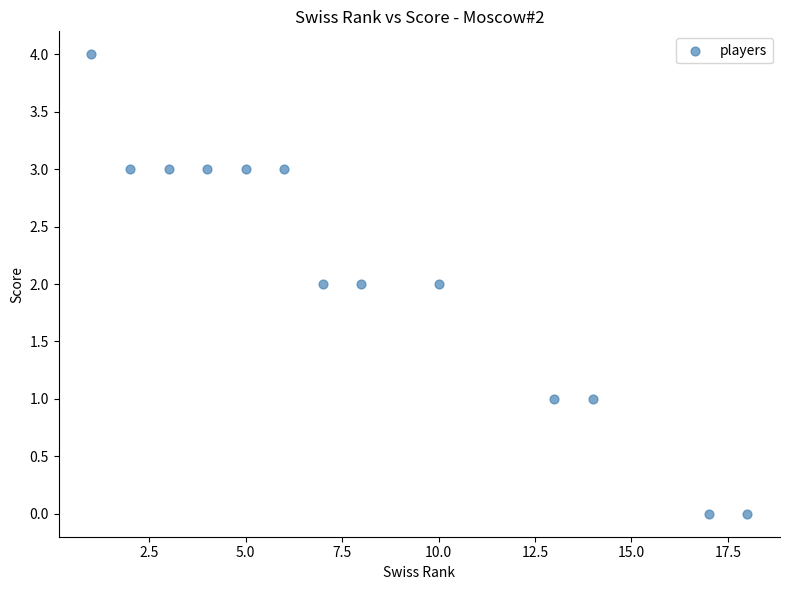

What is the range of X values (max minus min)?

17